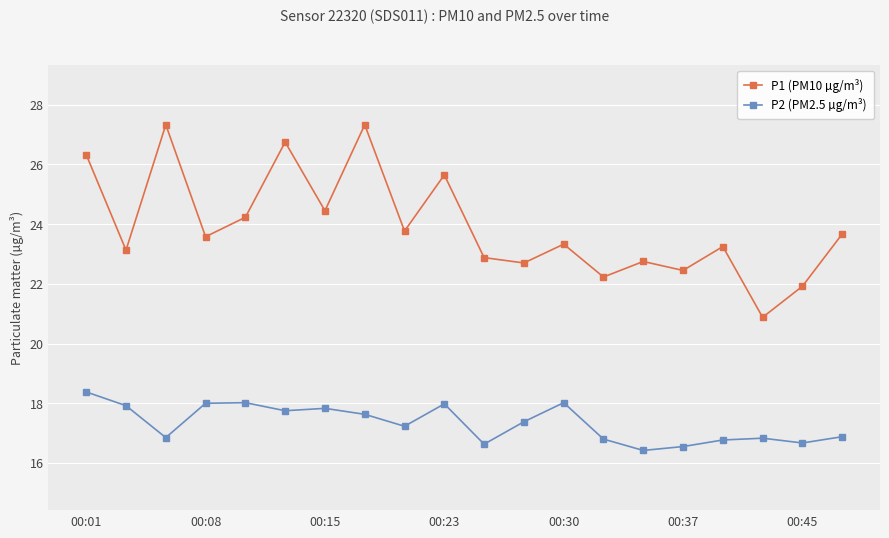

In P1 (PM10 µg/m³), how many points are higher than both neighbors (excluding endpoints)?

7